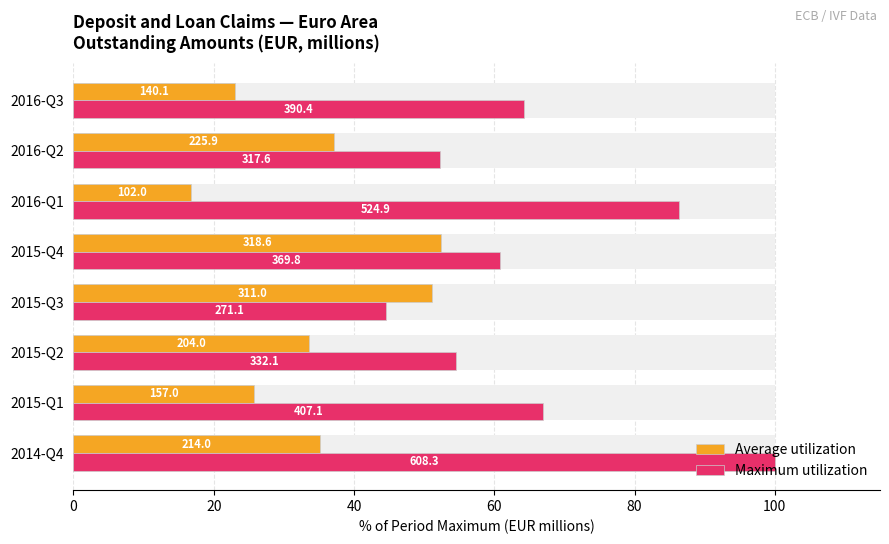

Which series has the widest spread of values?

Maximum utilization